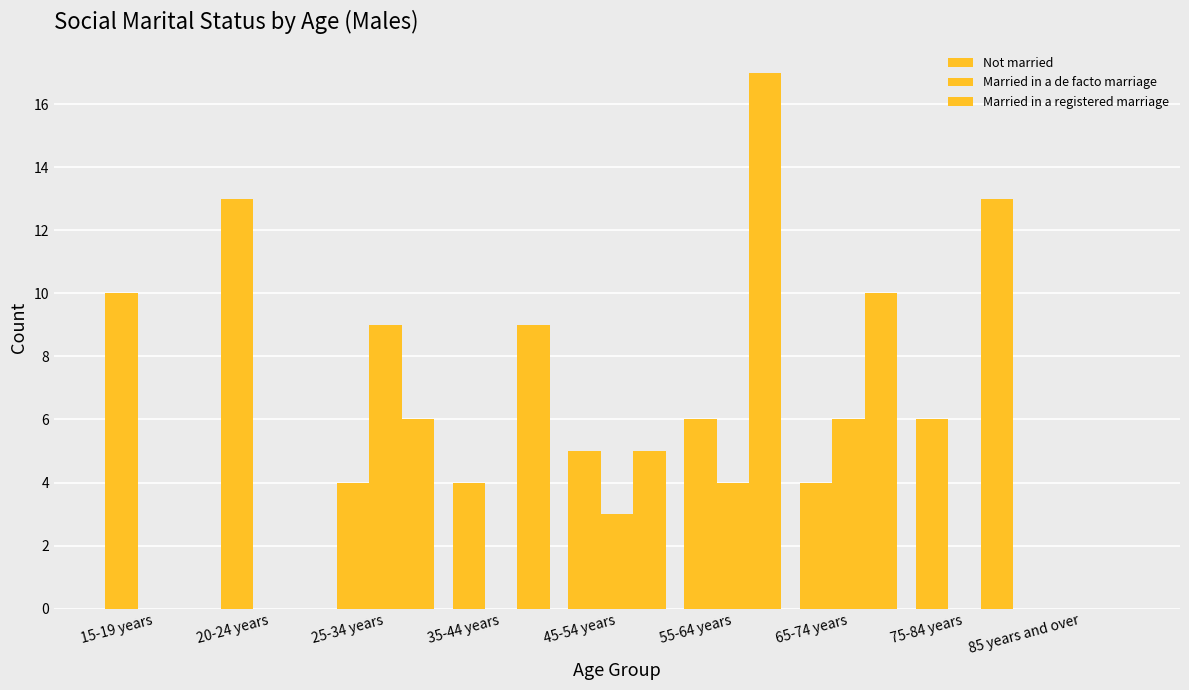

How many groups of bars are there?

9